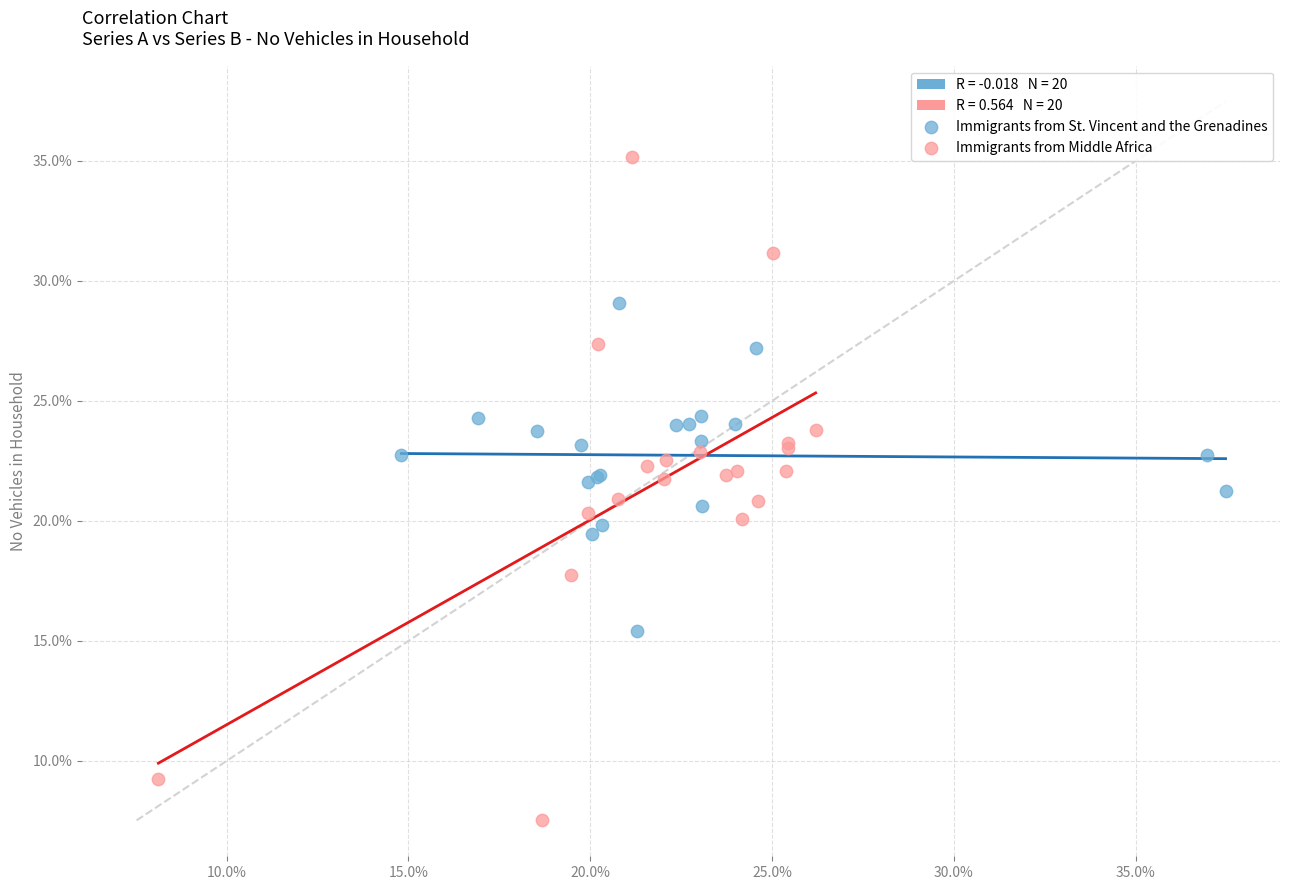

Which series reaches the maximum Y coordinate?

Immigrants from Middle Africa